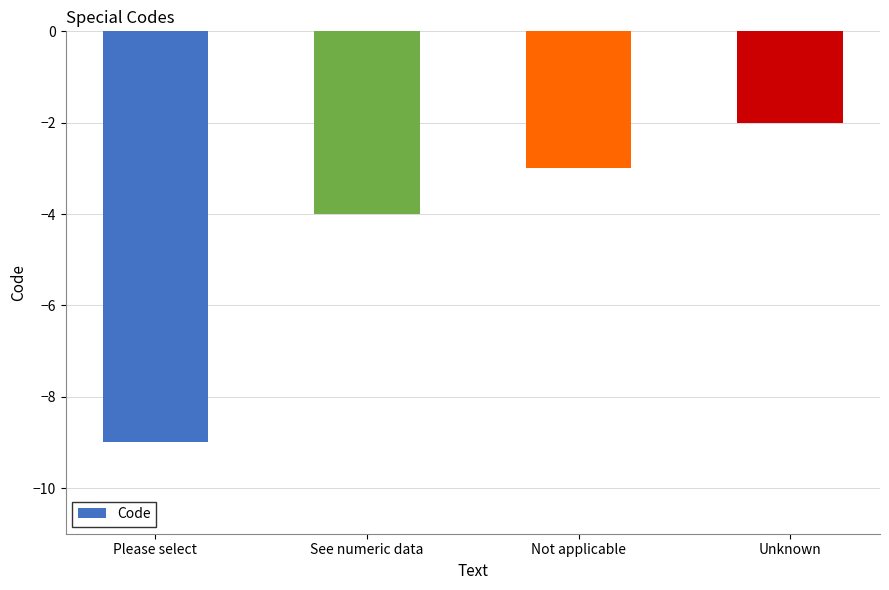

At which category does the chart reach its minimum across all series?

Please select